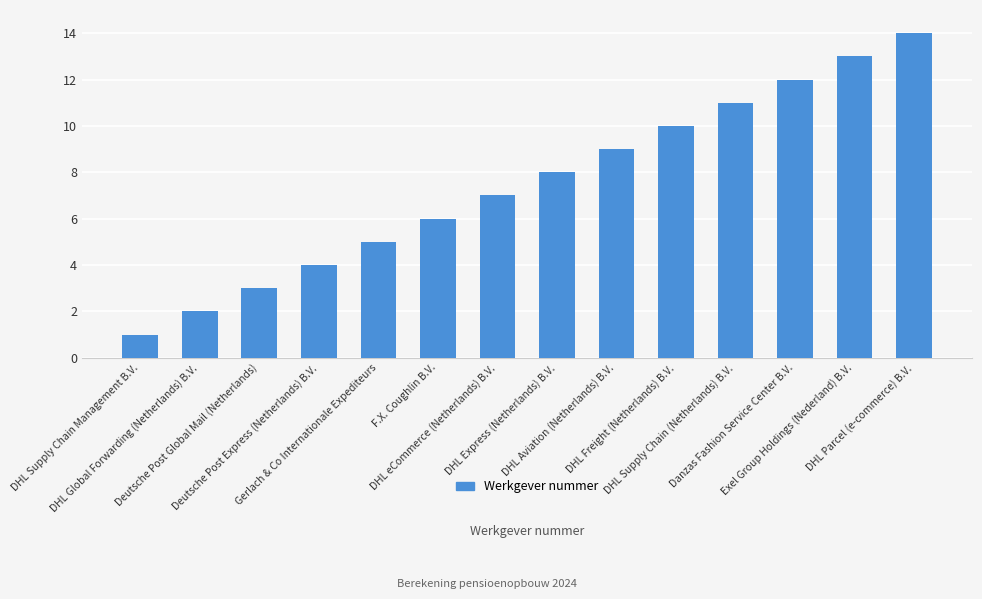

List the labels in order of value, smallest first.

DHL Supply Chain Management B.V., DHL Global Forwarding (Netherlands) B.V., Deutsche Post Global Mail (Netherlands), Deutsche Post Express (Netherlands) B.V., Gerlach & Co Internationale Expediteurs, F.X. Coughlin B.V., DHL eCommerce (Netherlands) B.V., DHL Express (Netherlands) B.V., DHL Aviation (Netherlands) B.V., DHL Freight (Netherlands) B.V., DHL Supply Chain (Netherlands) B.V., Danzas Fashion Service Center B.V., Exel Group Holdings (Nederland) B.V., DHL Parcel (e-commerce) B.V.